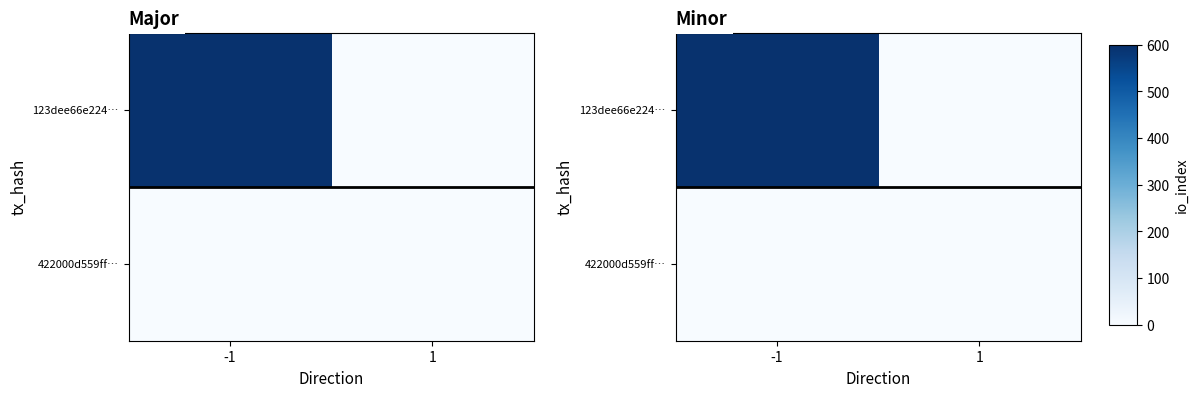

What is the total value across all series at -1?

594